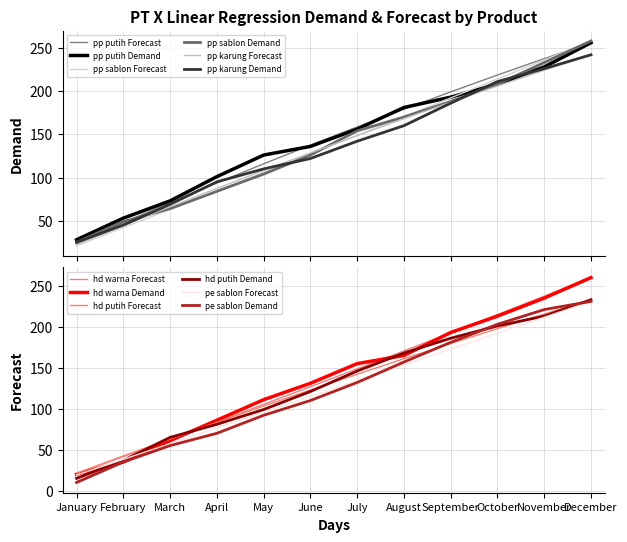

What is the difference between the second highest and second lowest values in the pt_x_pp_sablon_Forecast series?

193.9